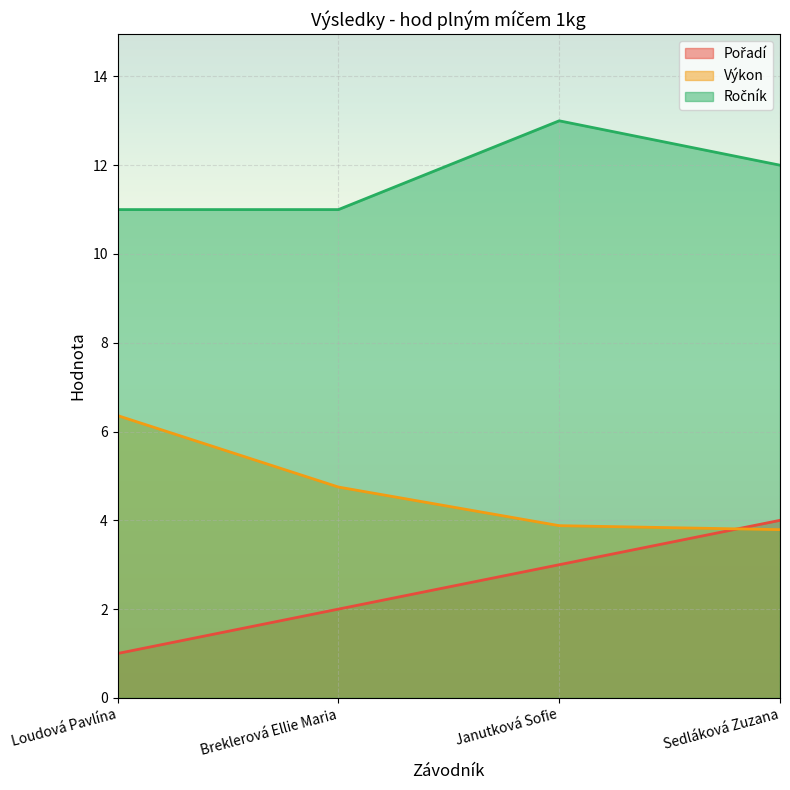

What is the value of the Ročník point at the 4th from the left?

12.0